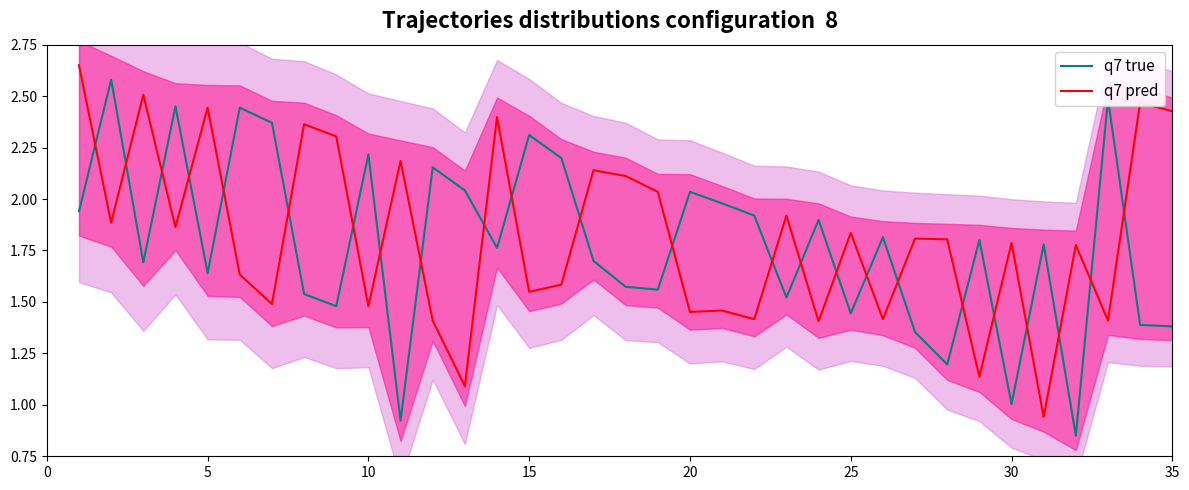

How many values in the q7 true series exceed 1?

33